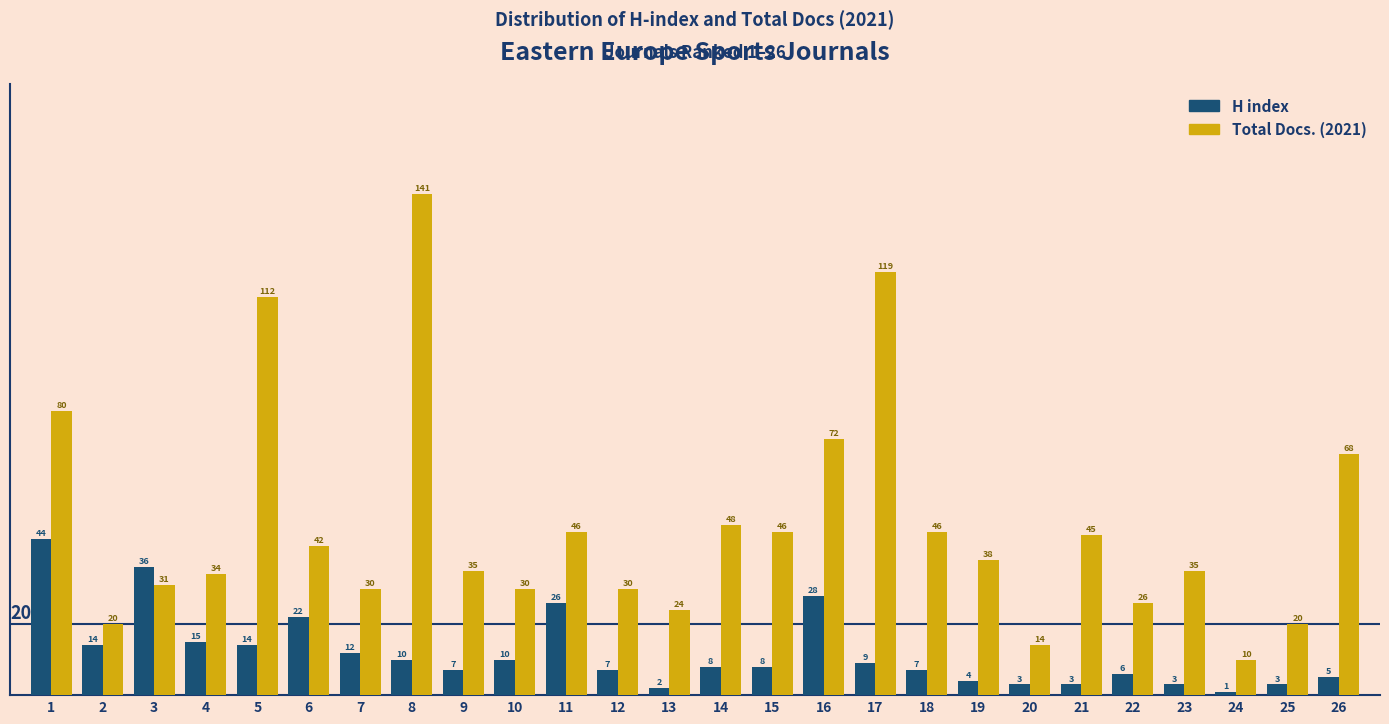

Reading left to right, what are all the values shown in this chart?

H index: 44	14	36	15	14	22	12	10	7	10	26	7	2	8	8	28	9	7	4	3	3	6	3	1	3	5
Total Docs. (2021): 80	20	31	34	112	42	30	141	35	30	46	30	24	48	46	72	119	46	38	14	45	26	35	10	20	68